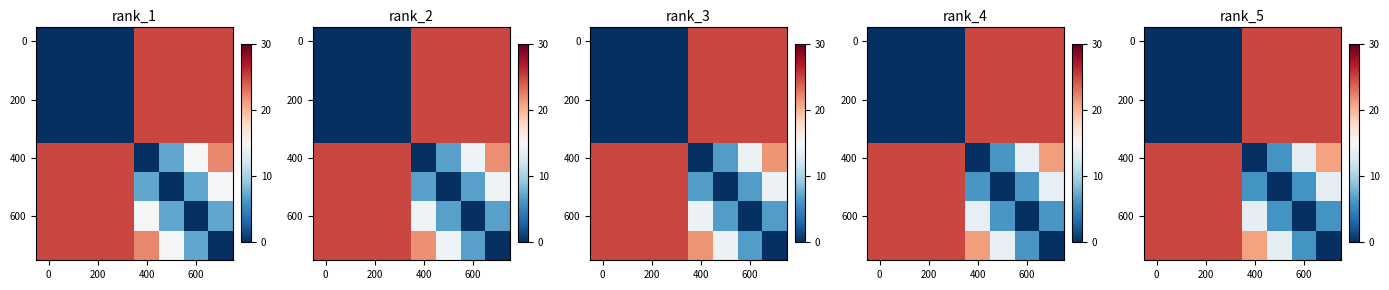

What is the difference between the highest and lowest values at 0?

25.0